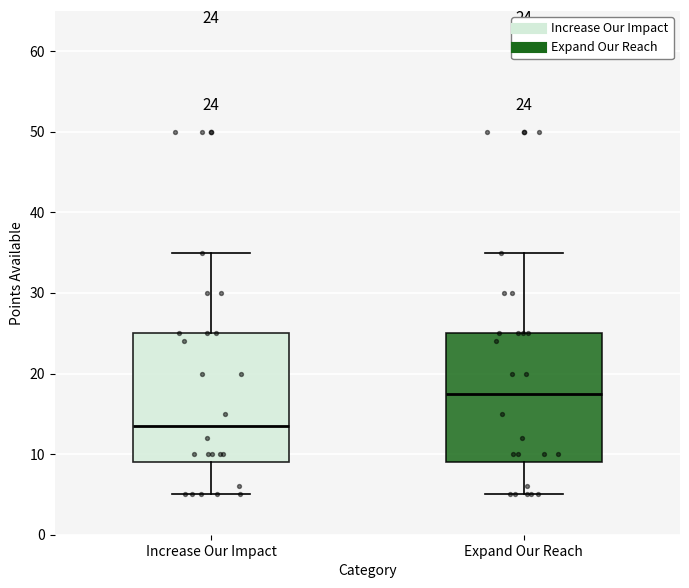

Which box has the lowest median line?

Increase Our Impact